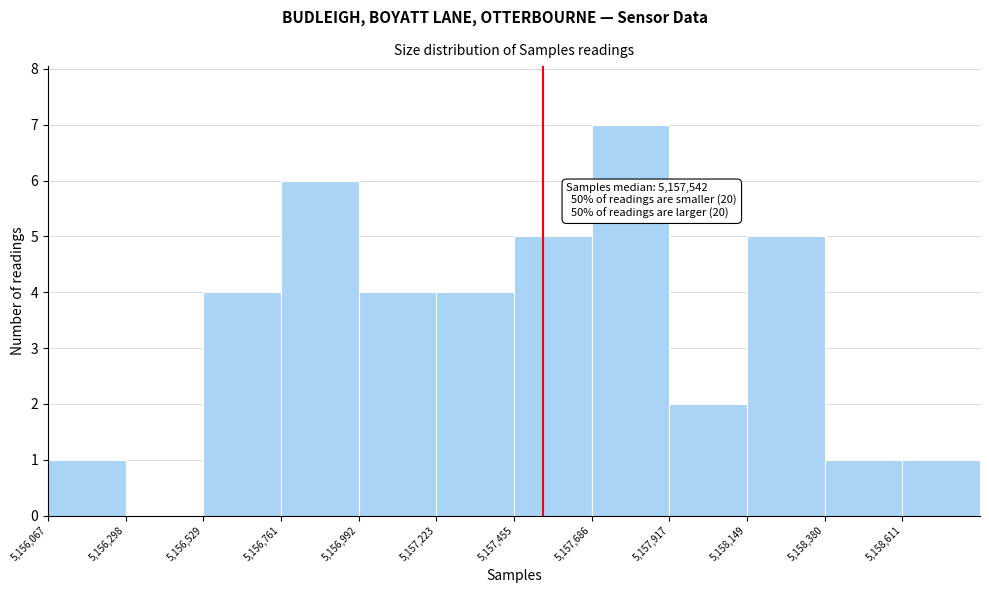

Over which range of the x-axis is the bar tallest?

5157700 to 5157900